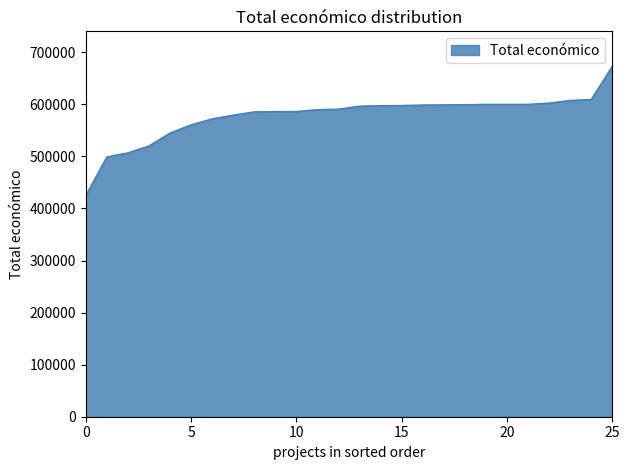

What is the minimum value shown in the chart?

424720.0